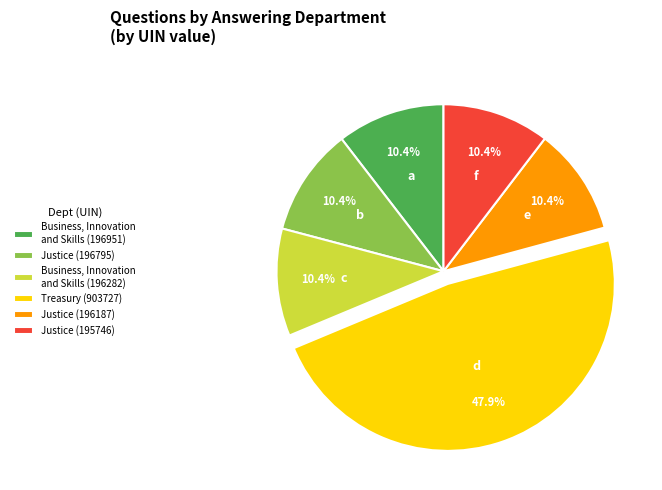

Approximately how many times larger is the value at Justice (195746) compared to Business, Innovation and Skills (196951)?

1.0